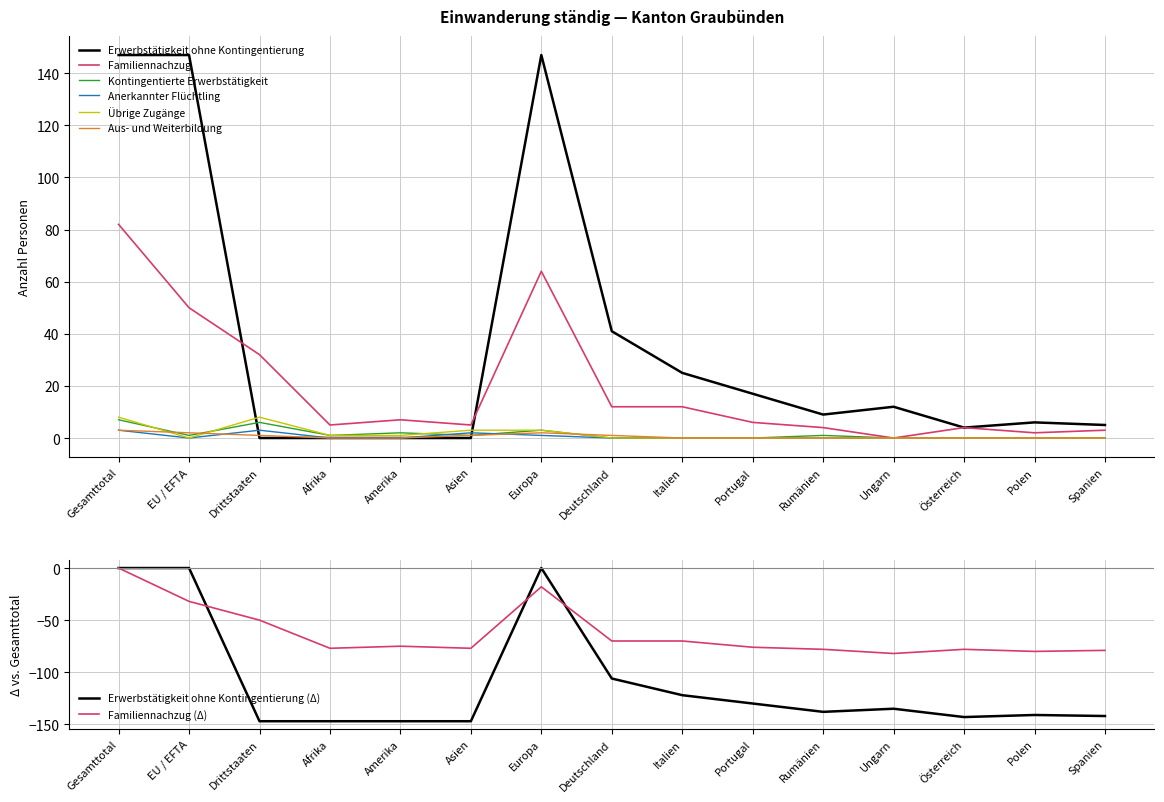

Count the number of categories in the chart.

15